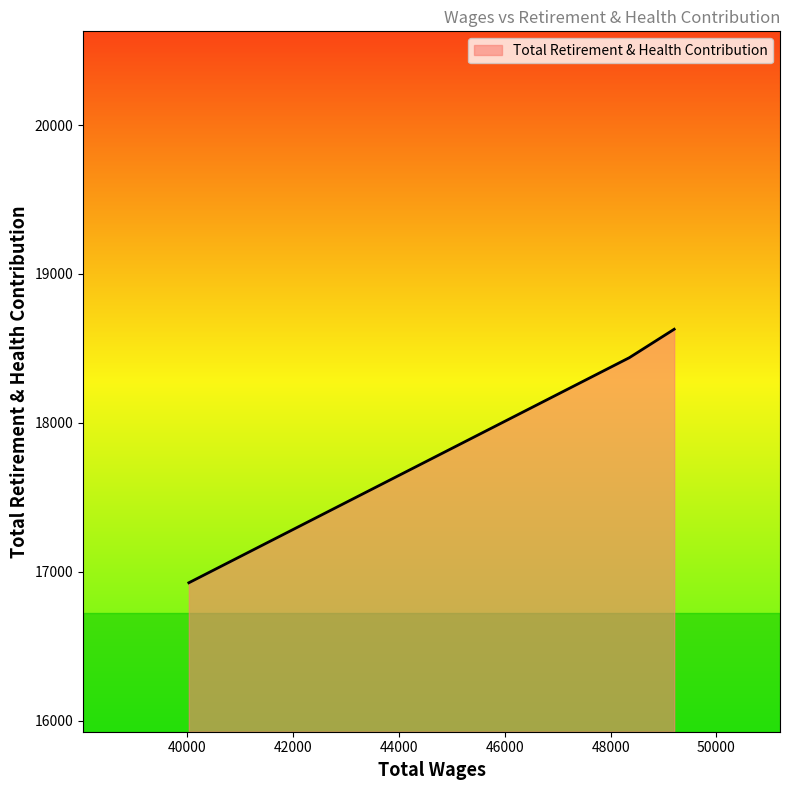

What is the greatest value displayed?

18629